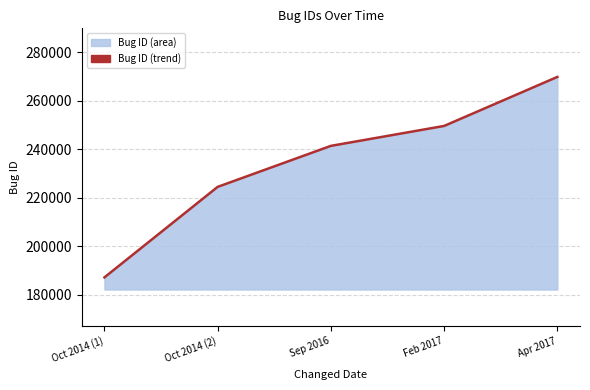

What is the change in value from Oct 2014 (1) to Oct 2014 (2)?

+37256